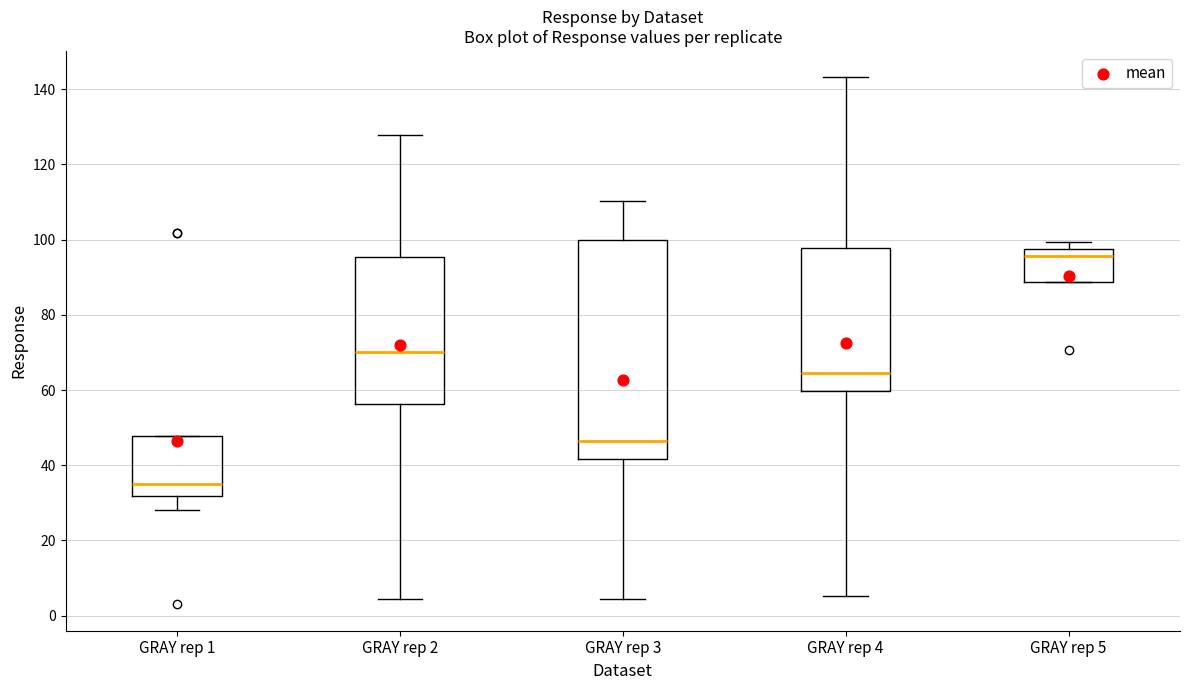

Which box's median line is the highest?

GRAY rep 5